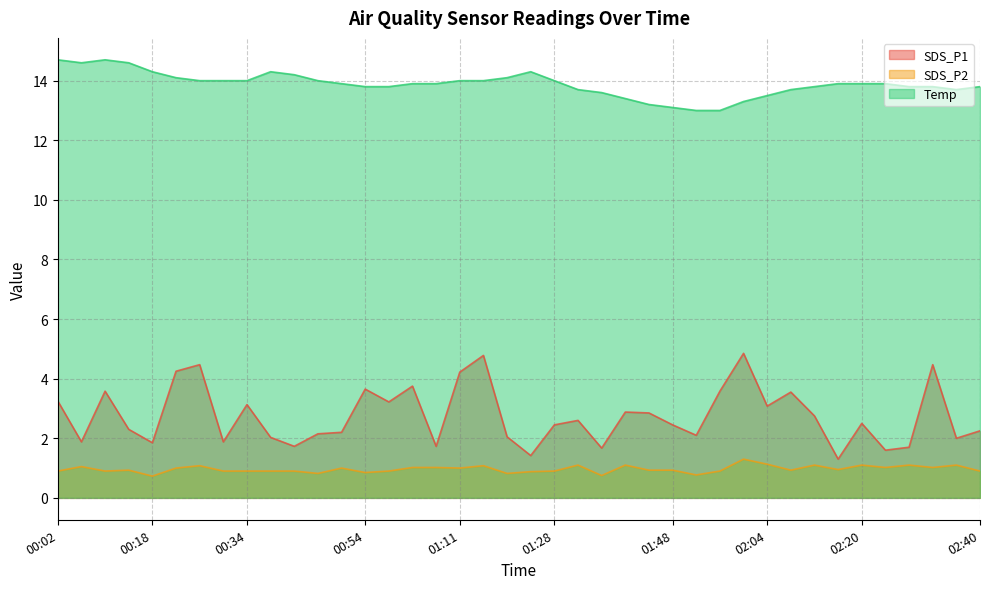

What is the total value across all series at 01:36?

16.0